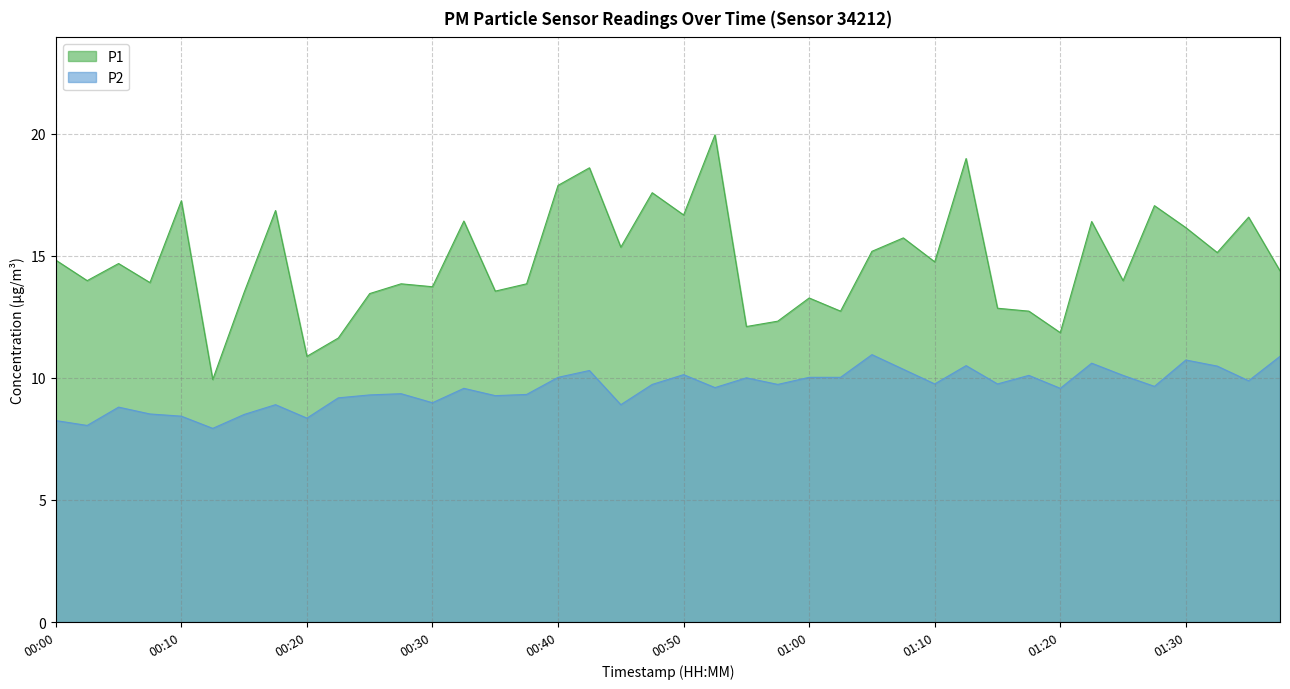

At which category does P2 reach its first local peak?

00:05